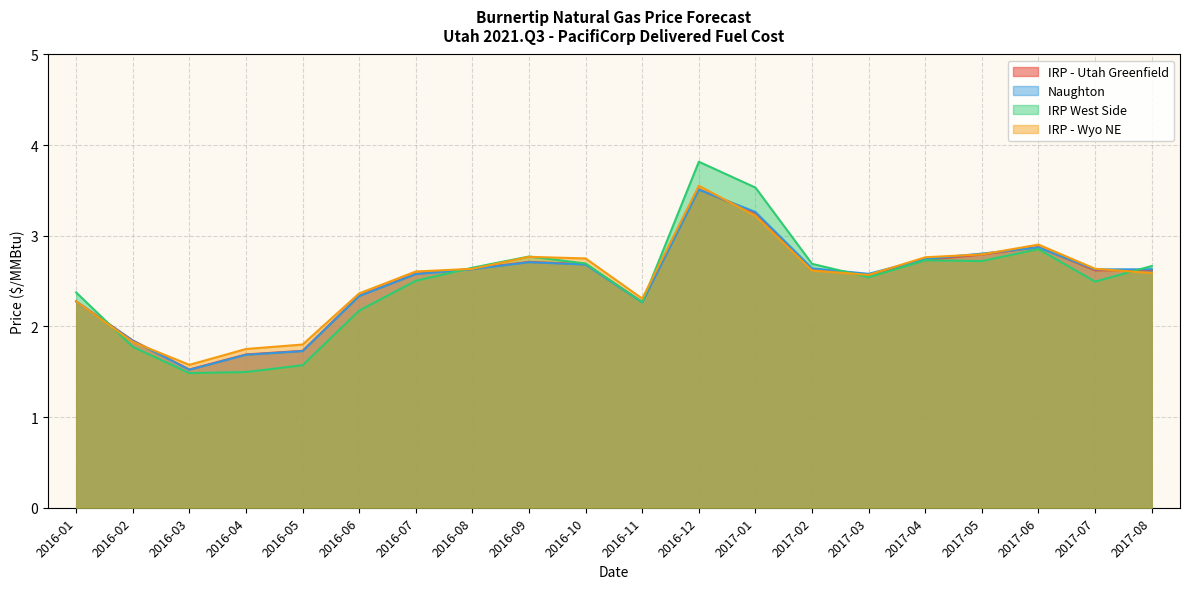

Reading left to right, extract all data points from this chart.

IRP - Utah Greenfield: 2016-01=2.3	2016-02=1.8	2016-03=1.5	2016-04=1.7	2016-05=1.7	2016-06=2.3	2016-07=2.6	2016-08=2.6	2016-09=2.7	2016-10=2.7	2016-11=2.3	2016-12=3.5	2017-01=3.3	2017-02=2.6	2017-03=2.6	2017-04=2.7	2017-05=2.8	2017-06=2.9	2017-07=2.6	2017-08=2.6
Naughton: 2016-01=2.3	2016-02=1.8	2016-03=1.5	2016-04=1.7	2016-05=1.7	2016-06=2.3	2016-07=2.6	2016-08=2.6	2016-09=2.7	2016-10=2.7	2016-11=2.3	2016-12=3.5	2017-01=3.3	2017-02=2.6	2017-03=2.6	2017-04=2.7	2017-05=2.8	2017-06=2.9	2017-07=2.6	2017-08=2.6
IRP West Side: 2016-01=2.4	2016-02=1.8	2016-03=1.5	2016-04=1.5	2016-05=1.6	2016-06=2.2	2016-07=2.5	2016-08=2.6	2016-09=2.8	2016-10=2.7	2016-11=2.3	2016-12=3.8	2017-01=3.5	2017-02=2.7	2017-03=2.5	2017-04=2.7	2017-05=2.7	2017-06=2.9	2017-07=2.5	2017-08=2.7
IRP - Wyo NE: 2016-01=2.3	2016-02=1.8	2016-03=1.6	2016-04=1.8	2016-05=1.8	2016-06=2.4	2016-07=2.6	2016-08=2.6	2016-09=2.8	2016-10=2.7	2016-11=2.3	2016-12=3.6	2017-01=3.2	2017-02=2.6	2017-03=2.6	2017-04=2.8	2017-05=2.8	2017-06=2.9	2017-07=2.6	2017-08=2.6